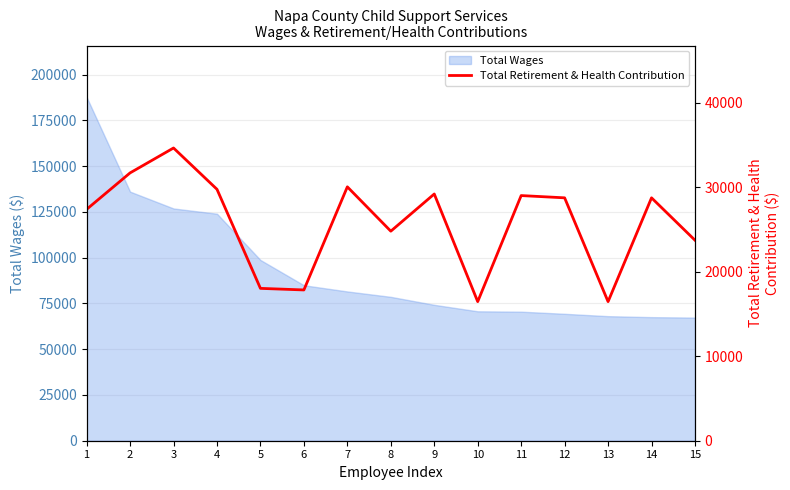

The chart shows a value of 10108 at 1. True or false?

False